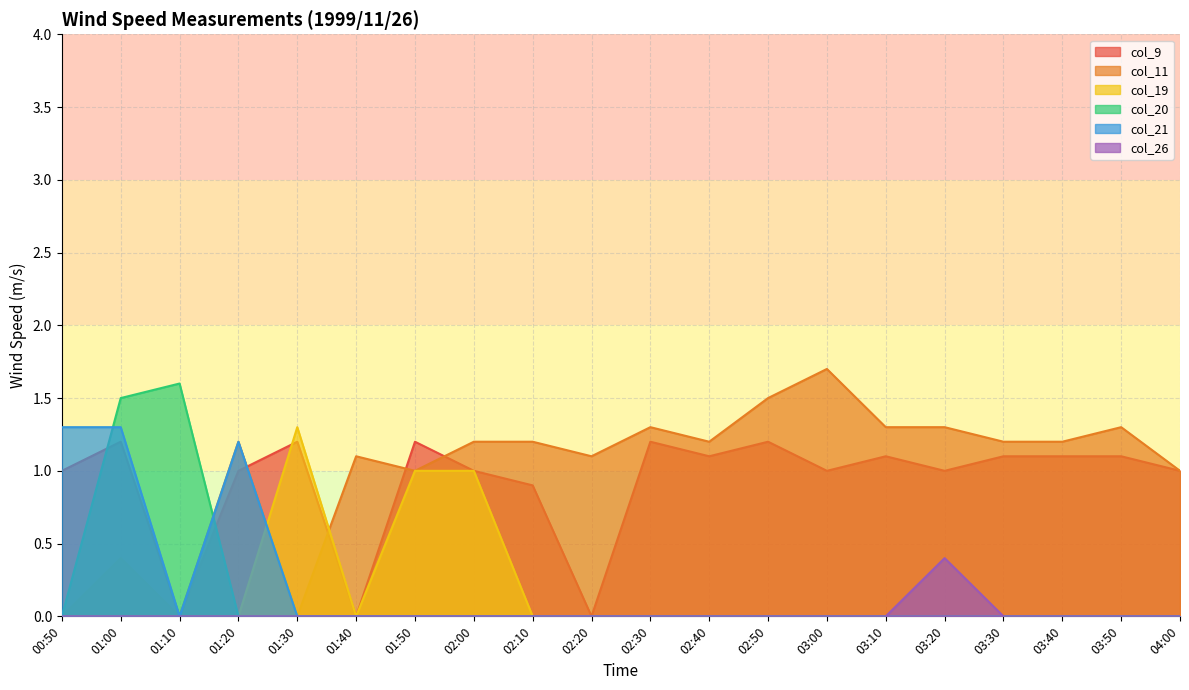

Count the number of data series in this chart.

6